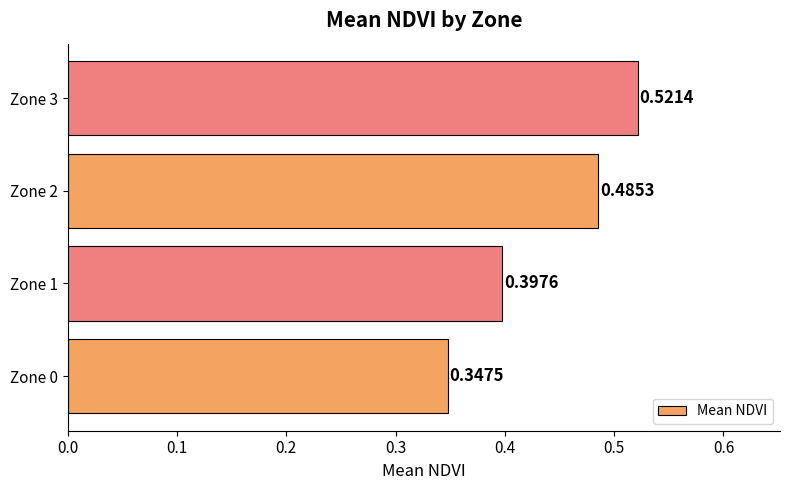

What is the difference between the maximum and minimum values?

0.2